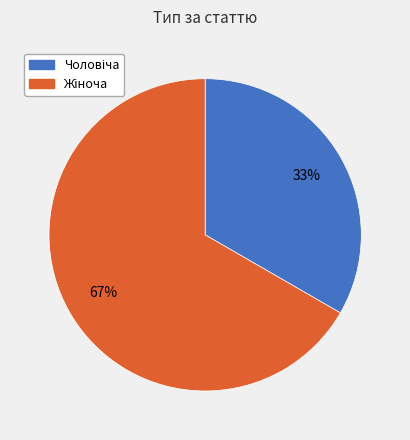

To the nearest percent, what is the average slice percentage?

50%